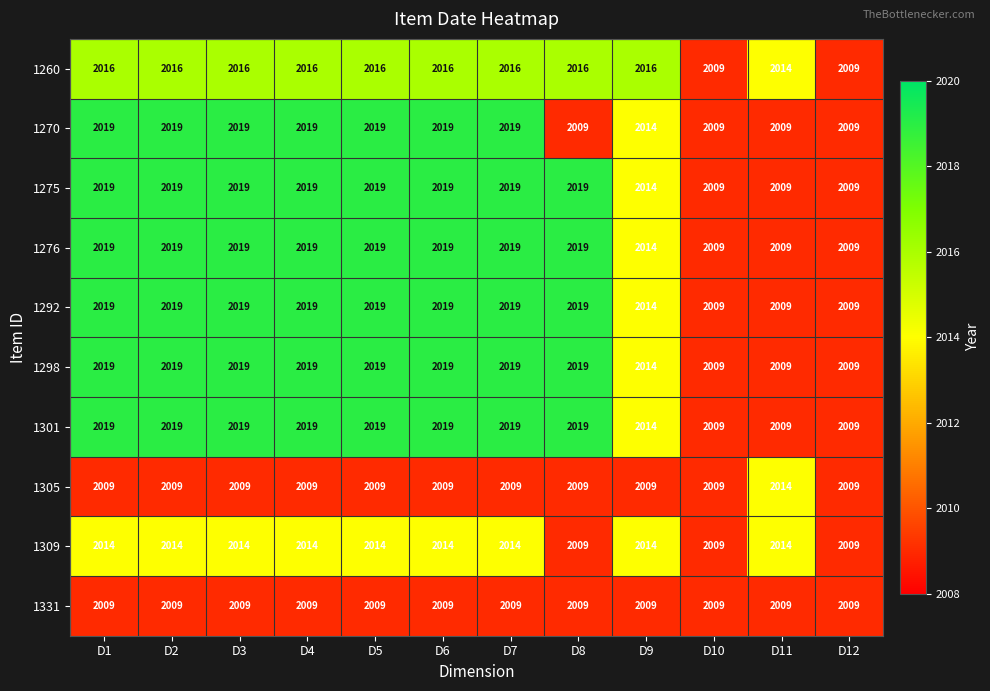

The value of 1301 at D8 is 3315. True or false?

False